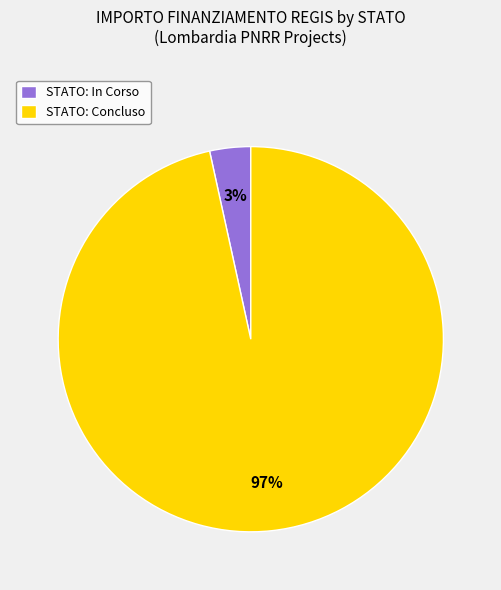

Between STATO: In Corso and STATO: Concluso, which is larger?

STATO: Concluso